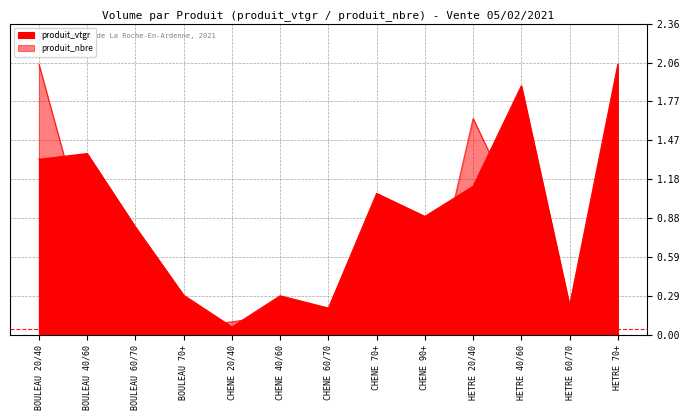

Which has a higher value, CHENE 20/40 or CHENE 90+?

CHENE 90+